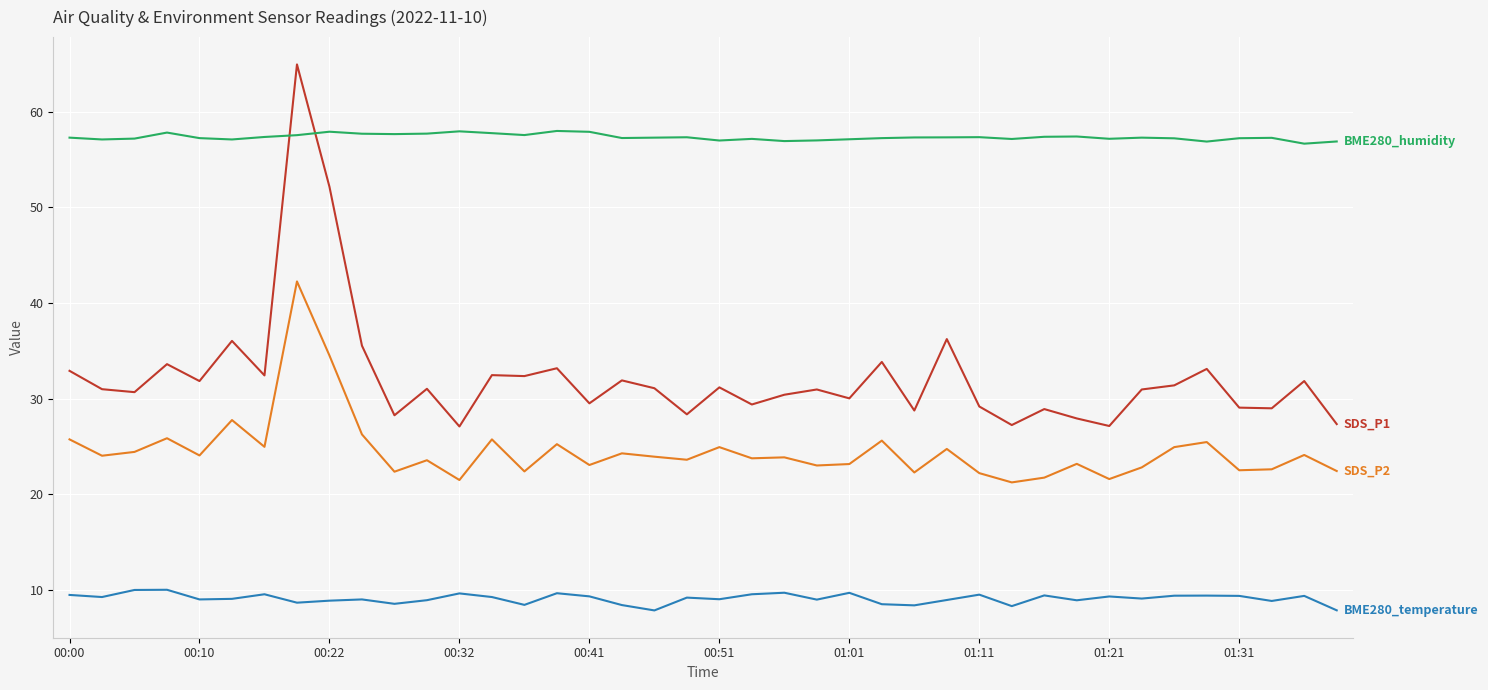

What is the maximum value shown in the chart?

65.0